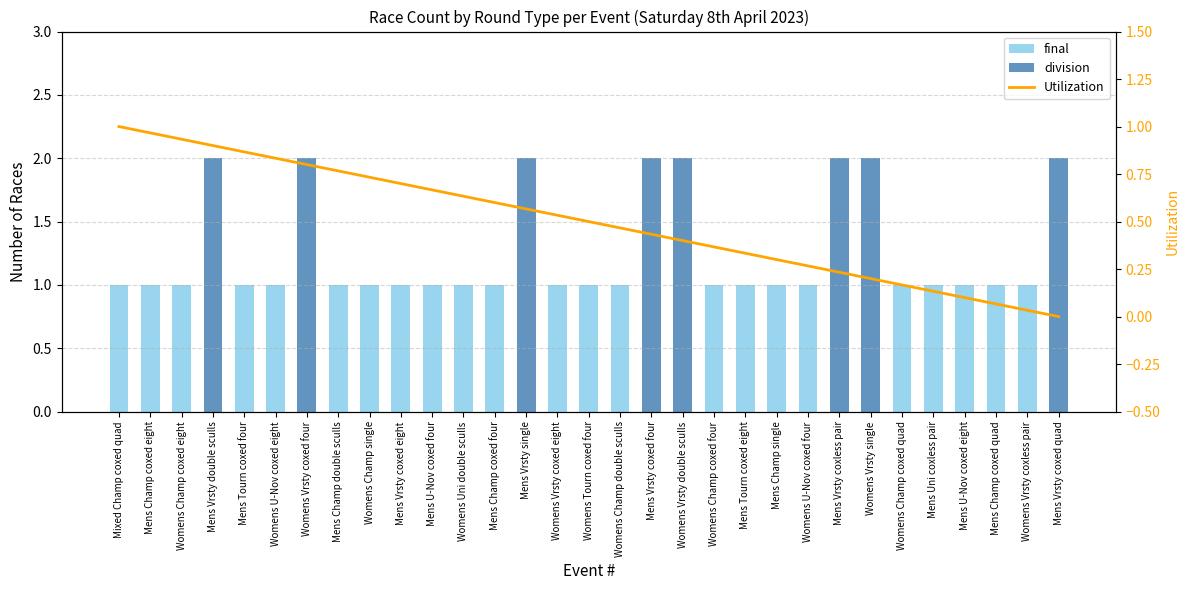

Read the final value at Womens Champ double sculls.

1.0